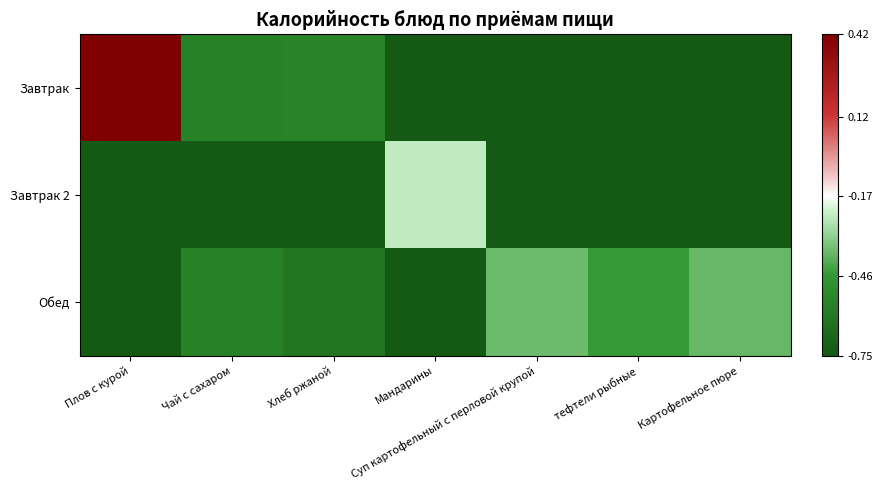

Reading left to right, list all the values displayed in this chart.

Завтрак: Плов с курой=0.4	Чай с сахаром=-0.6	Хлеб ржаной=-0.5	Мандарины=-0.8	Суп картофельный с перловой крупой=-0.8	тефтели рыбные=-0.8	Картофельное пюре=-0.8
Завтрак 2: Плов с курой=-0.8	Чай с сахаром=-0.8	Хлеб ржаной=-0.8	Мандарины=-0.2	Суп картофельный с перловой крупой=-0.8	тефтели рыбные=-0.8	Картофельное пюре=-0.8
Обед: Плов с курой=-0.8	Чай с сахаром=-0.6	Хлеб ржаной=-0.6	Мандарины=-0.8	Суп картофельный с перловой крупой=-0.4	тефтели рыбные=-0.5	Картофельное пюре=-0.4